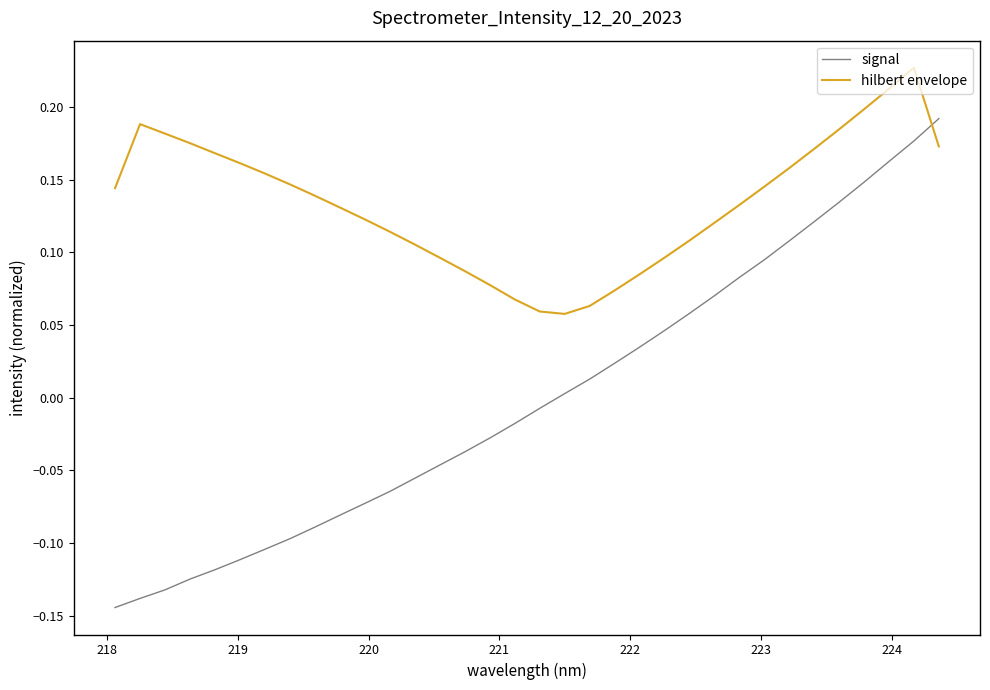

True or false: signal and hilbert envelope intersect in this chart.

True